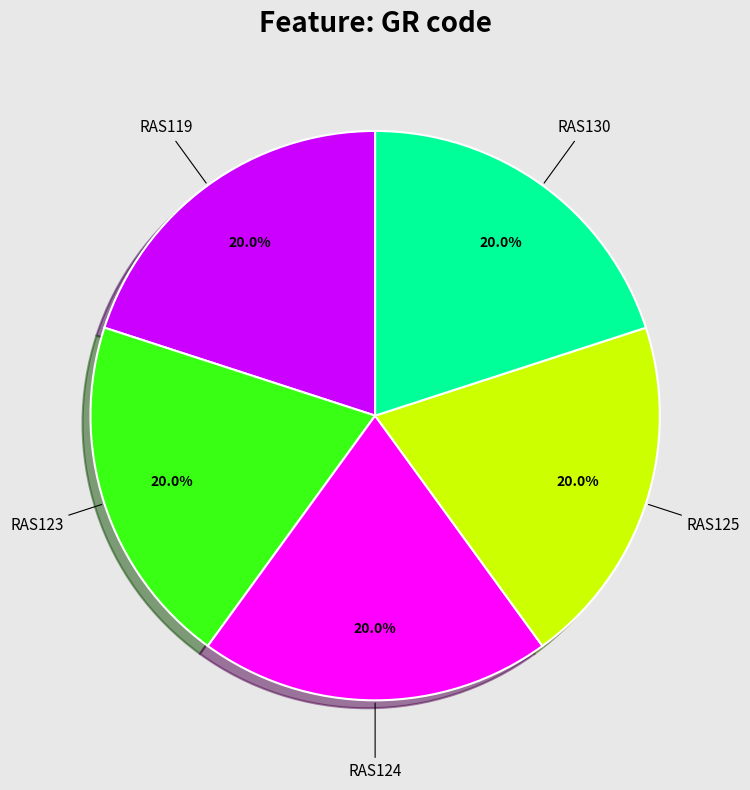

Does RAS130 represent more than half of the total?

No